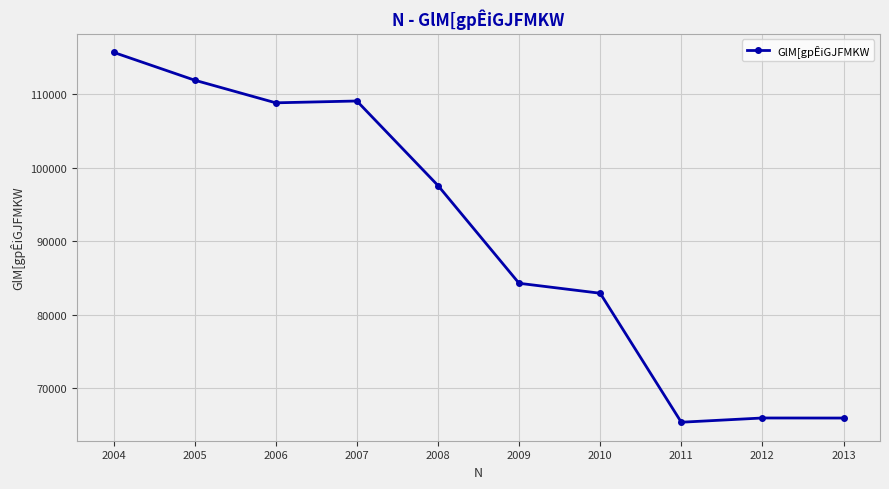

What is the value of the 10th point from the left?

65888